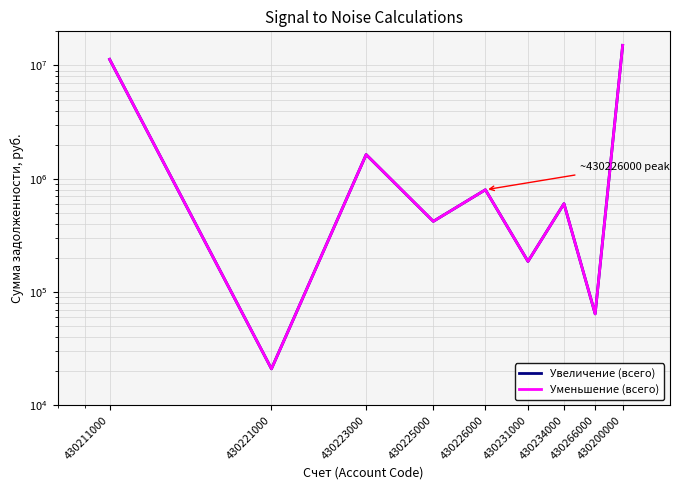

Where is the first local minimum for Уменьшение (всего)?

430221000